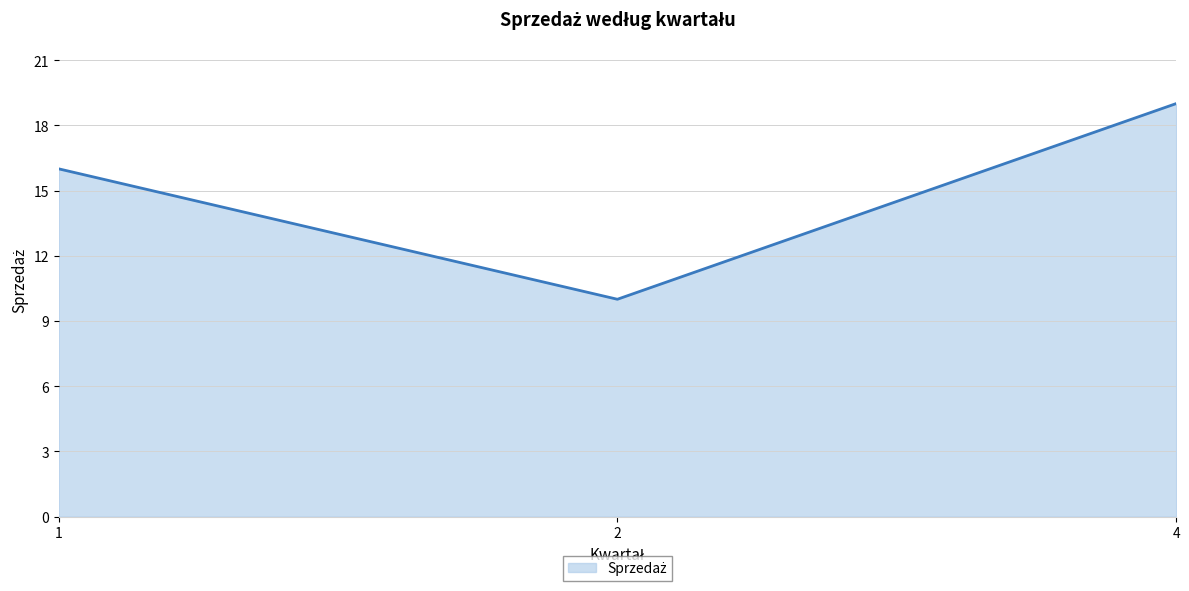

What is the ratio of the value at 4 to the value at 1?

1.2